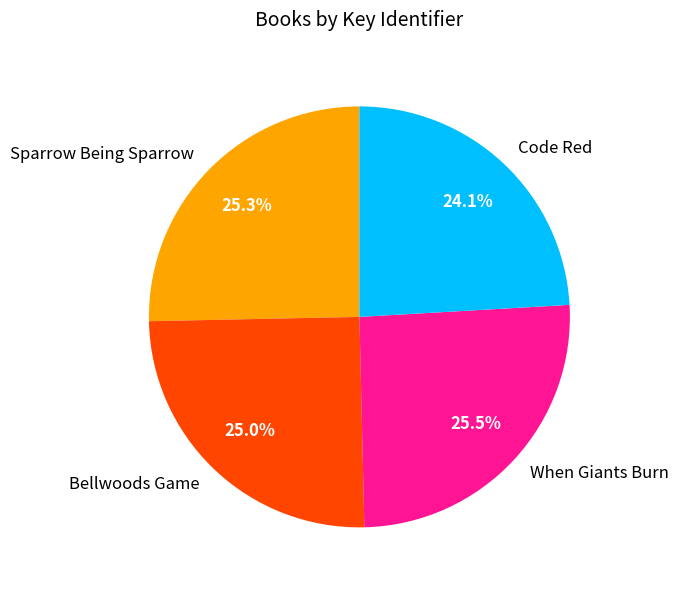

To the nearest percent, what is the difference between the largest and smallest slice percentages?

1%